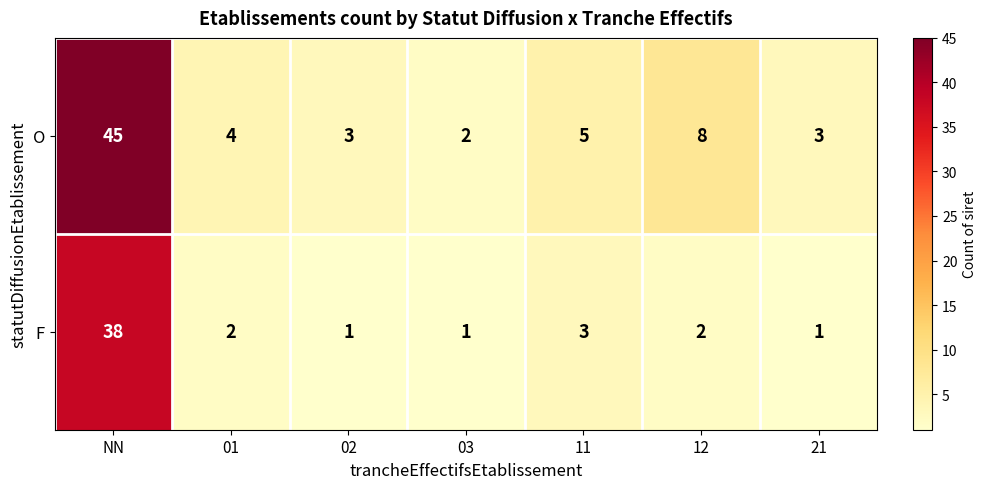

At how many categories does at least one series exceed 6?

2